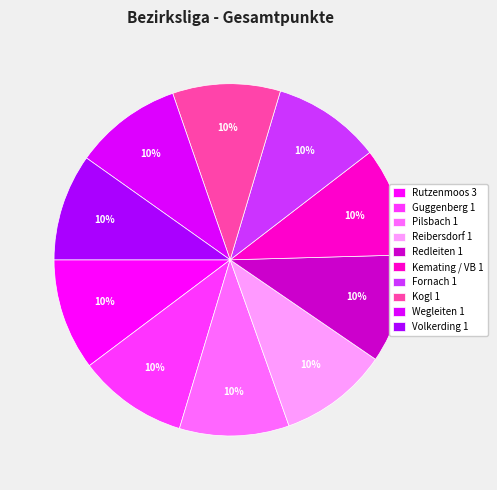

Does Rutzenmoos 3 account for over 50% of the chart?

No